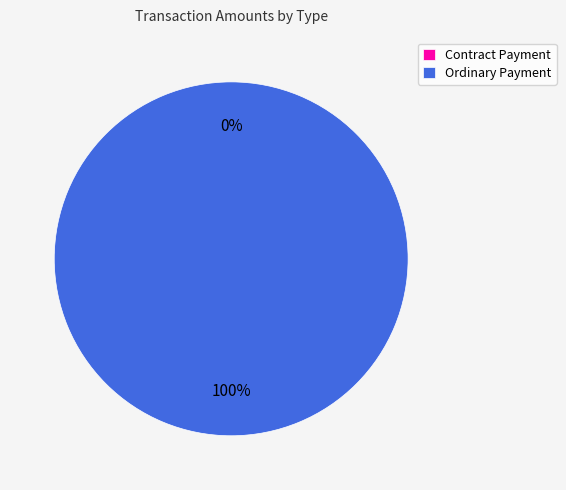

What is the smallest slice in the pie chart?

Contract Payment